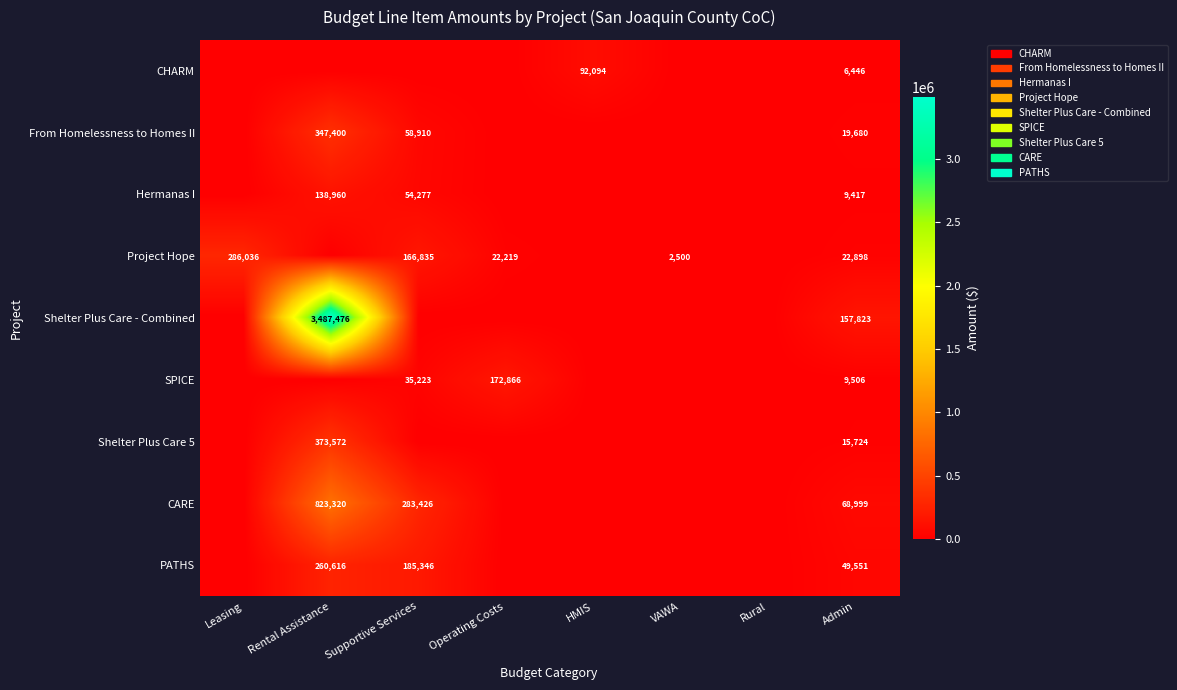

The CARE series shows 68999 at Admin. True or false?

True